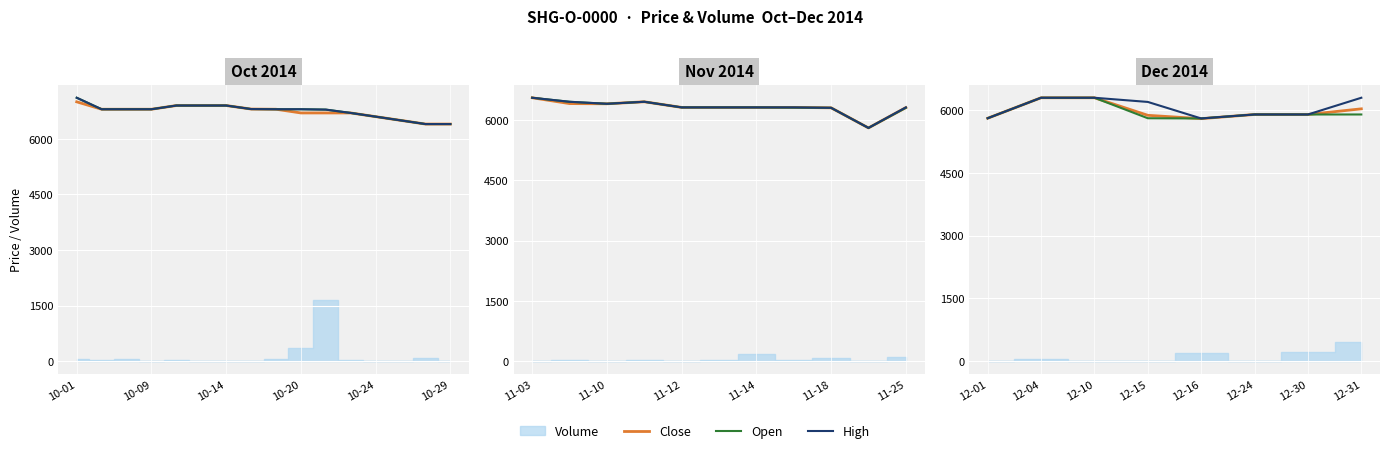

How many values in the Open series are below 5900?

3